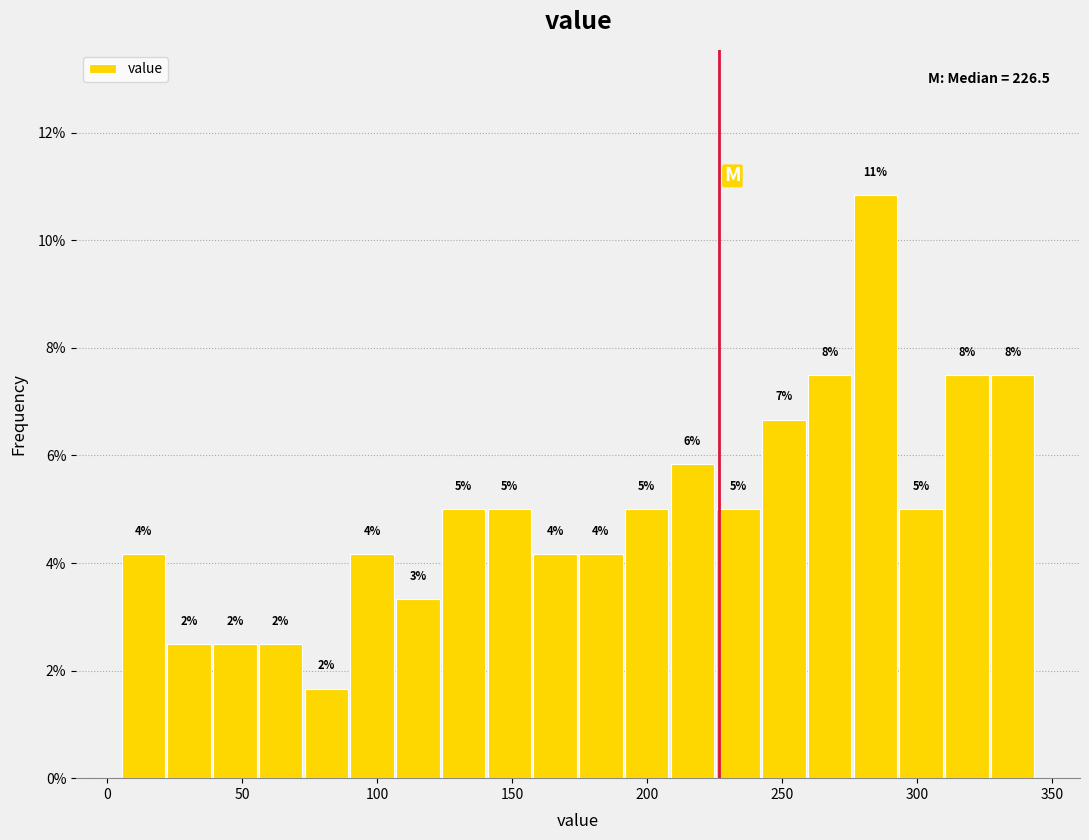

Around what value on the x-axis is the tallest bar? Give the approximate position of its centre, as read against the axis.

285